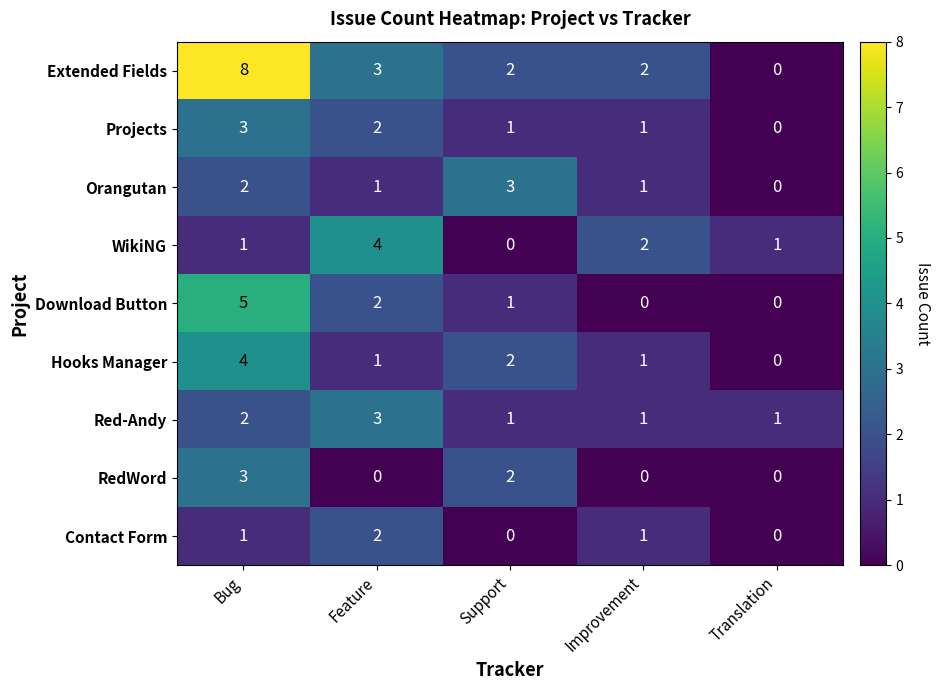

Is the value of RedWord at Translation greater than the value of Orangutan at Bug?

No